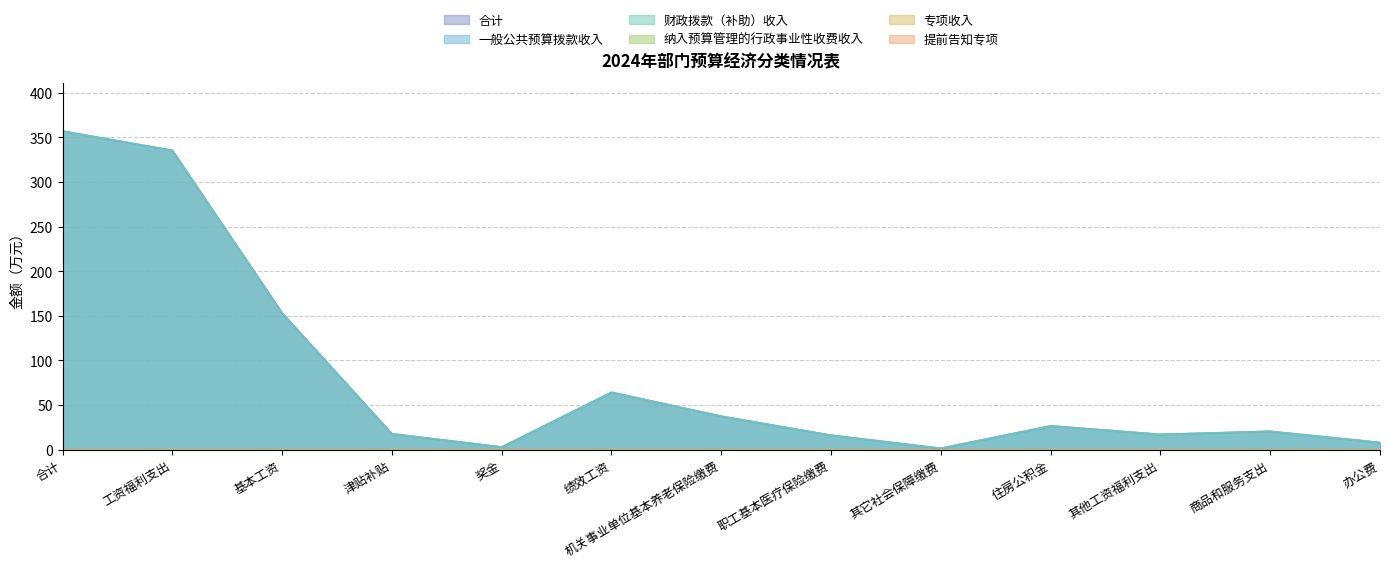

Rank the series at 机关事业单位基本养老保险缴费 from highest to lowest value.

合计, 一般公共预算拨款收入, 财政拨款（补助）收入